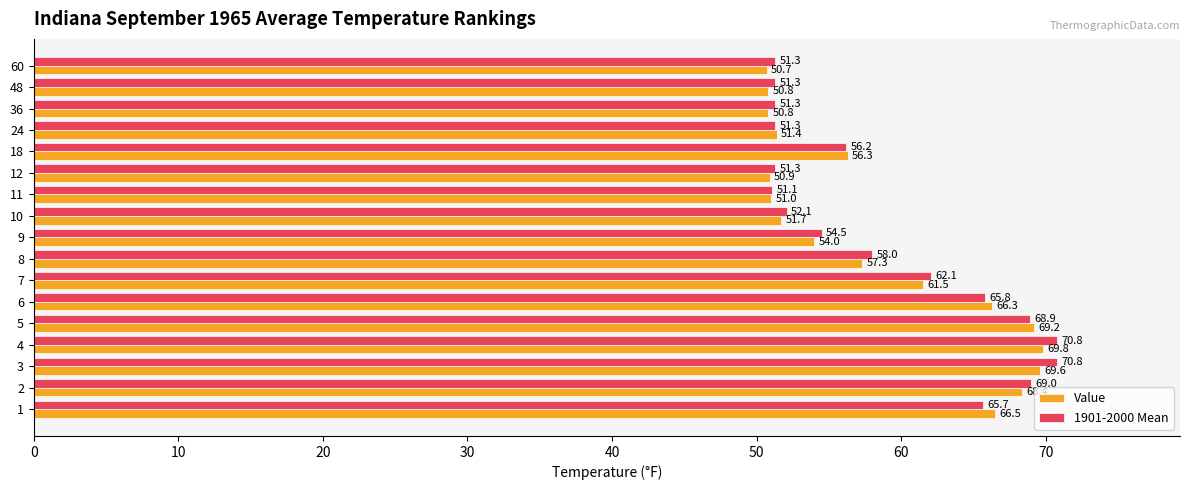

Between 8 and 9, which series saw the biggest shift?

1901-2000 Mean